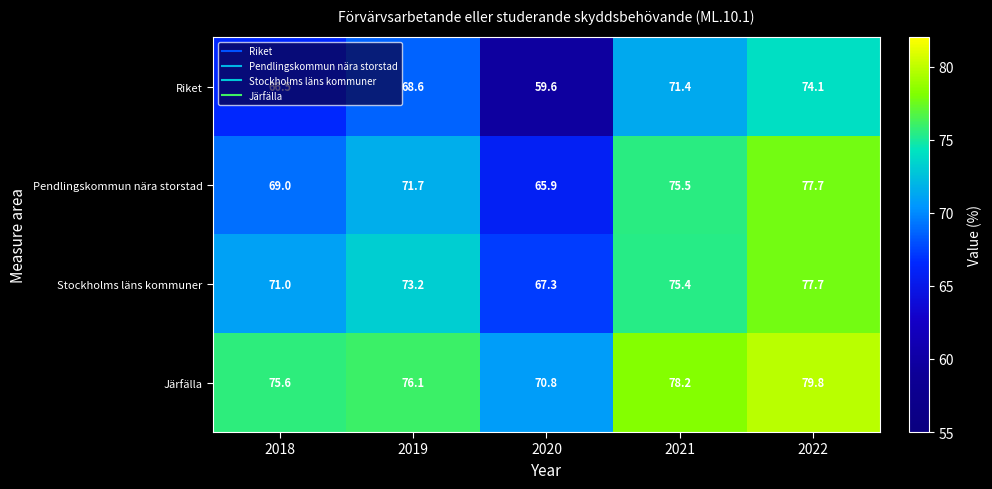

List the labels in order of Stockholms läns kommuner value, smallest first.

2020, 2018, 2019, 2021, 2022